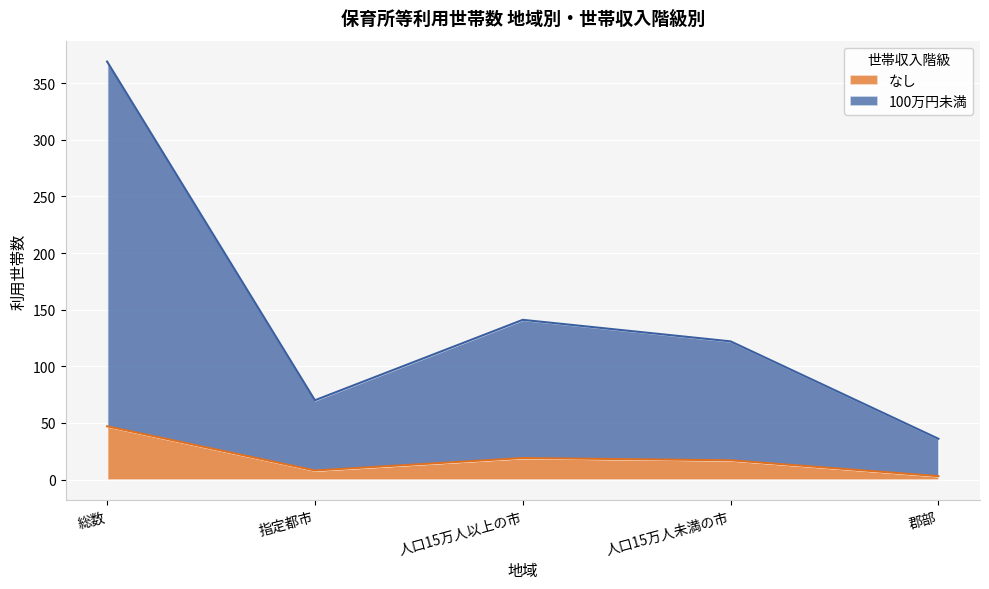

What is the maximum value shown in the chart?

369